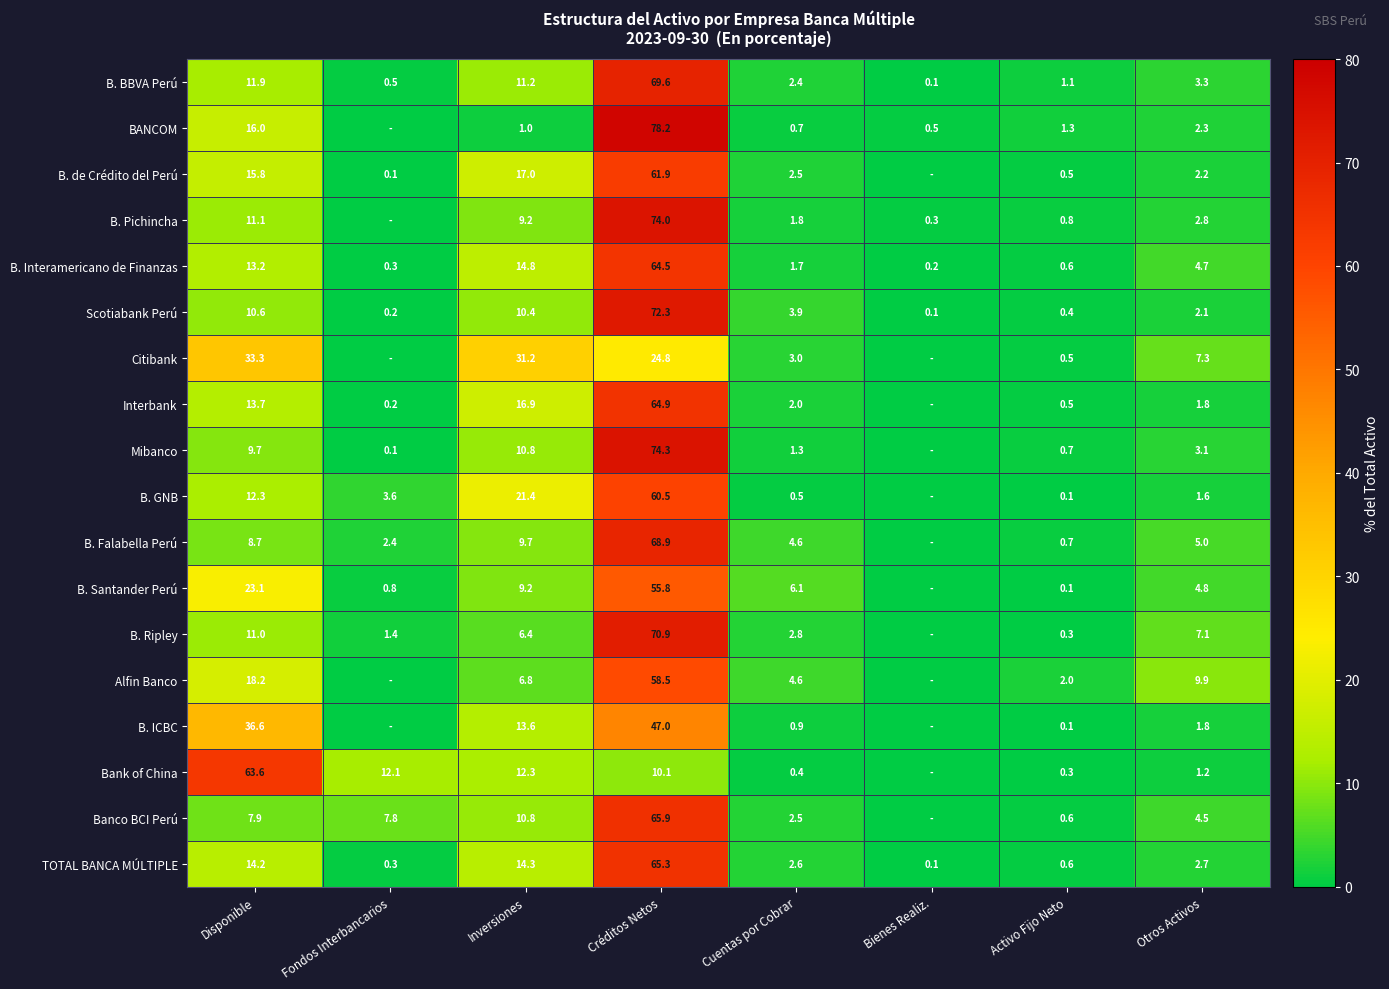

How many data points in B. BBVA Perú are less than 3?

4